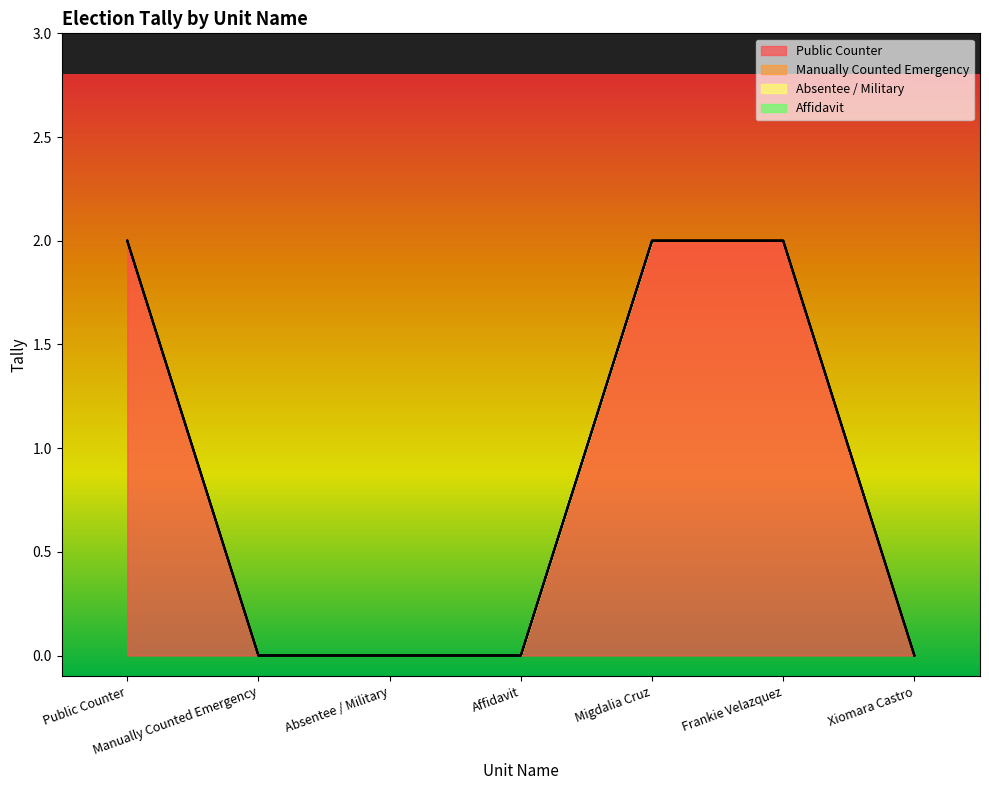

Count the Public Counter values in the range 0 to 2.

7